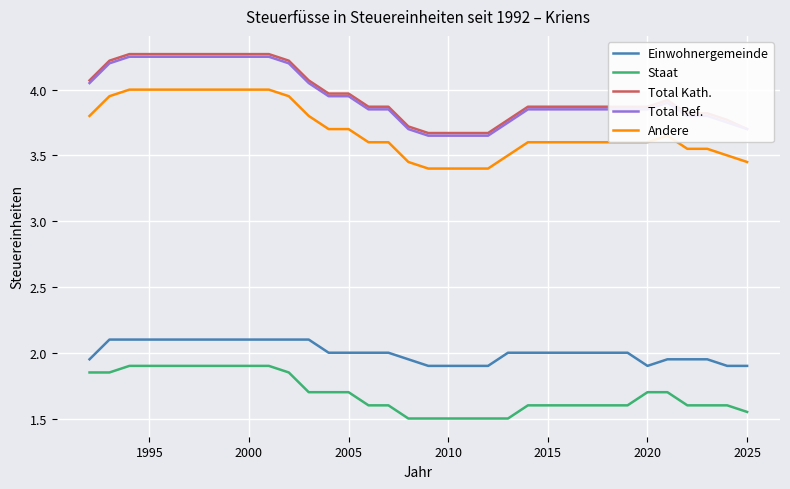

What is the lowest value of the Staat series?

1.5